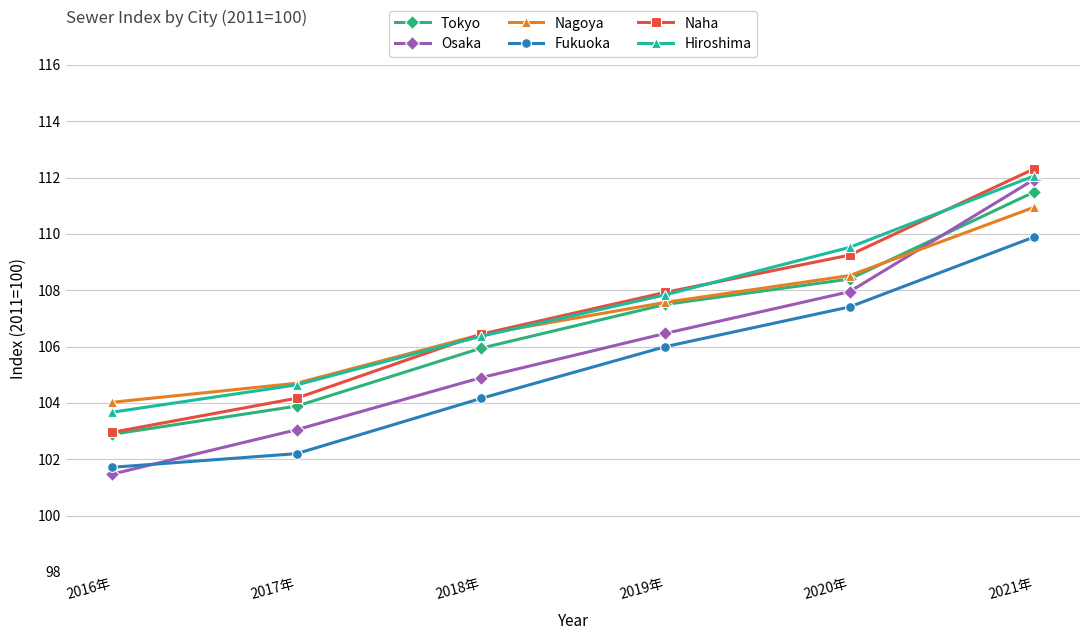

How many data points does each series have?

6